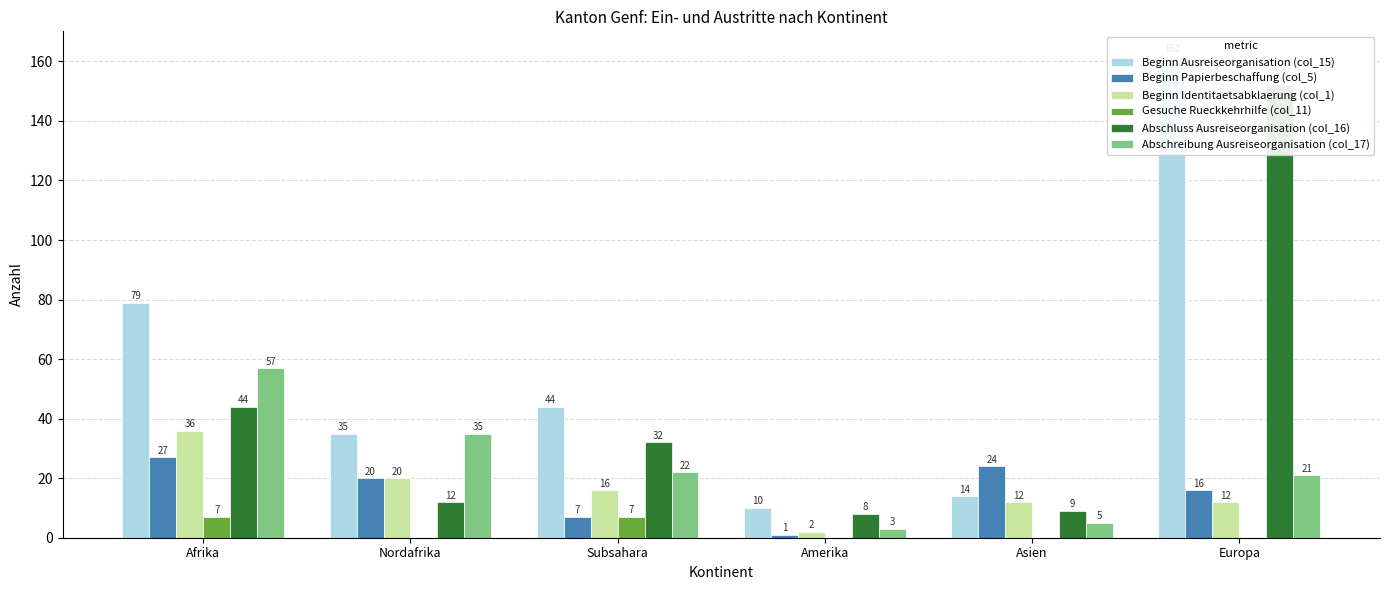

At which category does the chart reach its minimum across all series?

Nordafrika